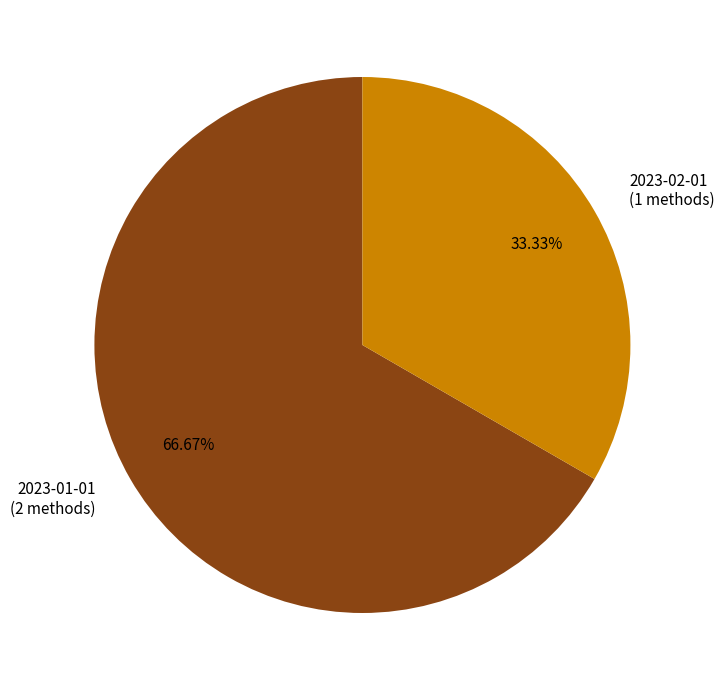

To the nearest percent, what is the difference between the 2023-02-01 and 2023-01-01 slice percentages?

33%